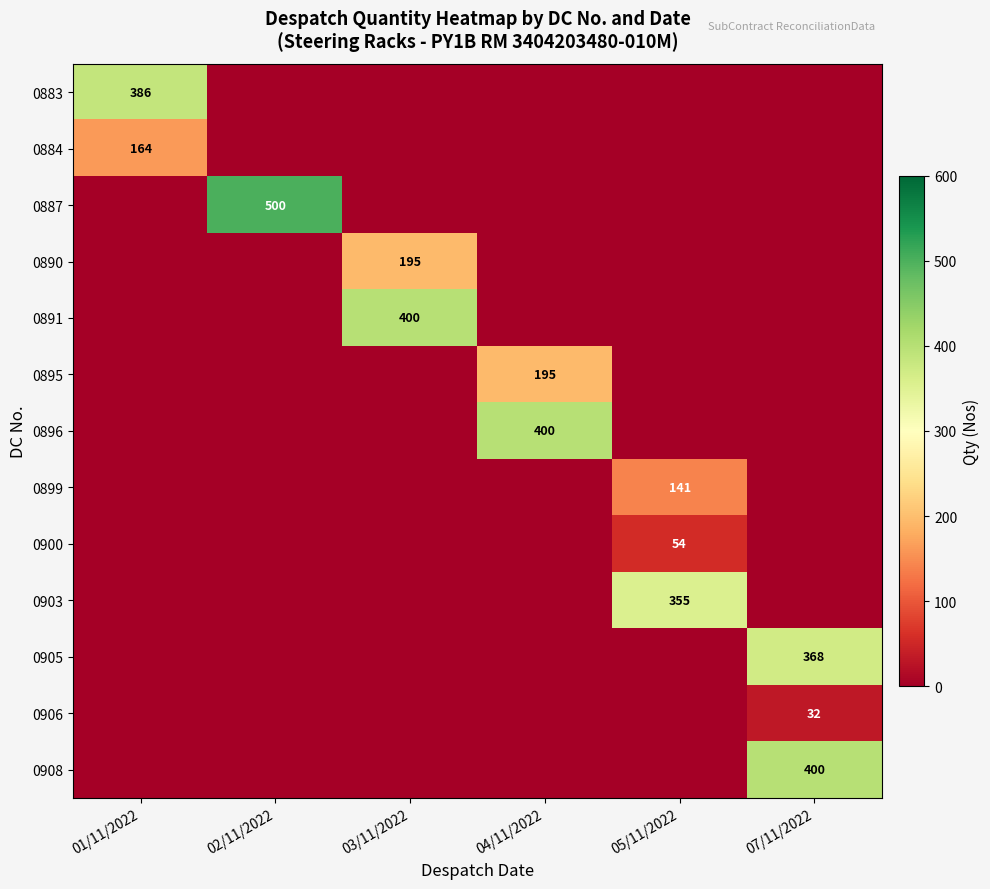

At which label does 0900 reach its minimum?

01/11/2022